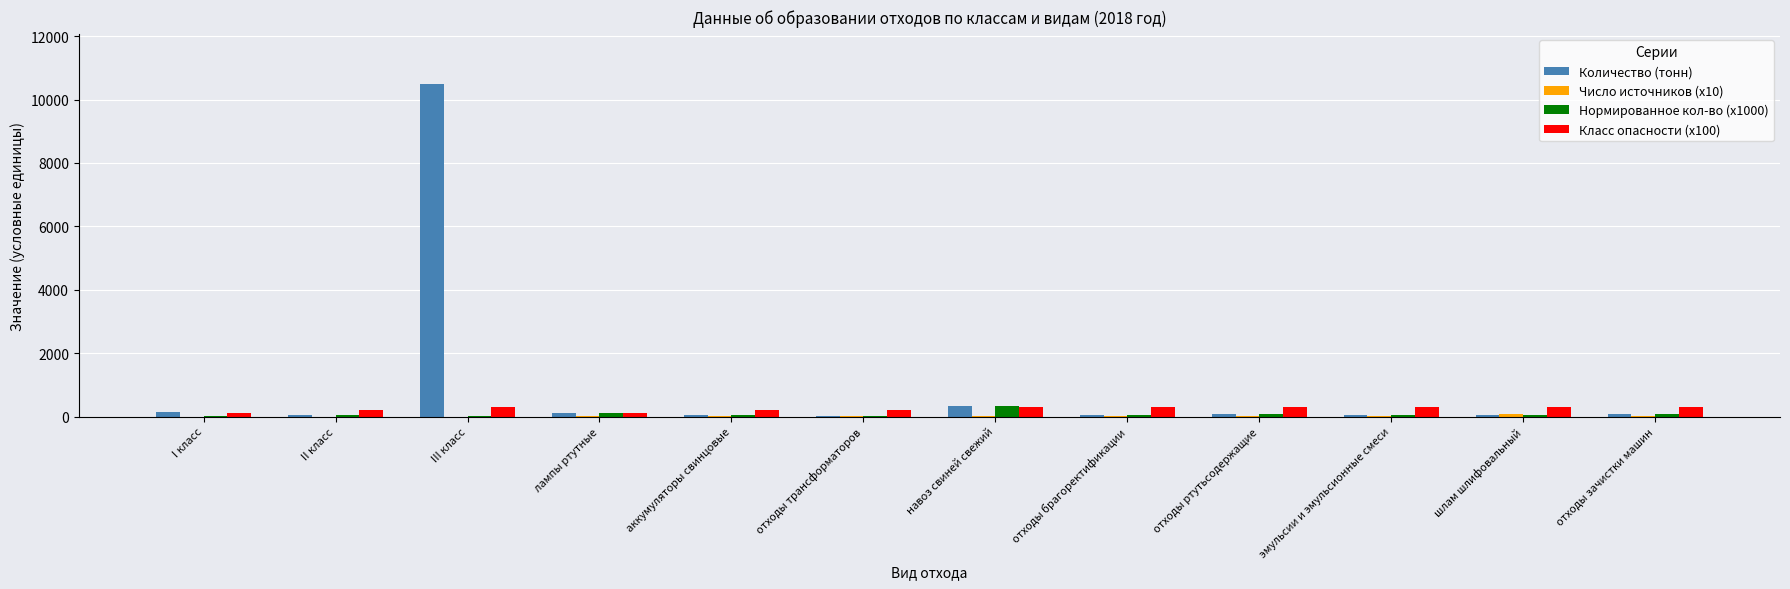

Is it true that Класс опасности (x100) equals 300.0 at шлам шлифовальный?

True